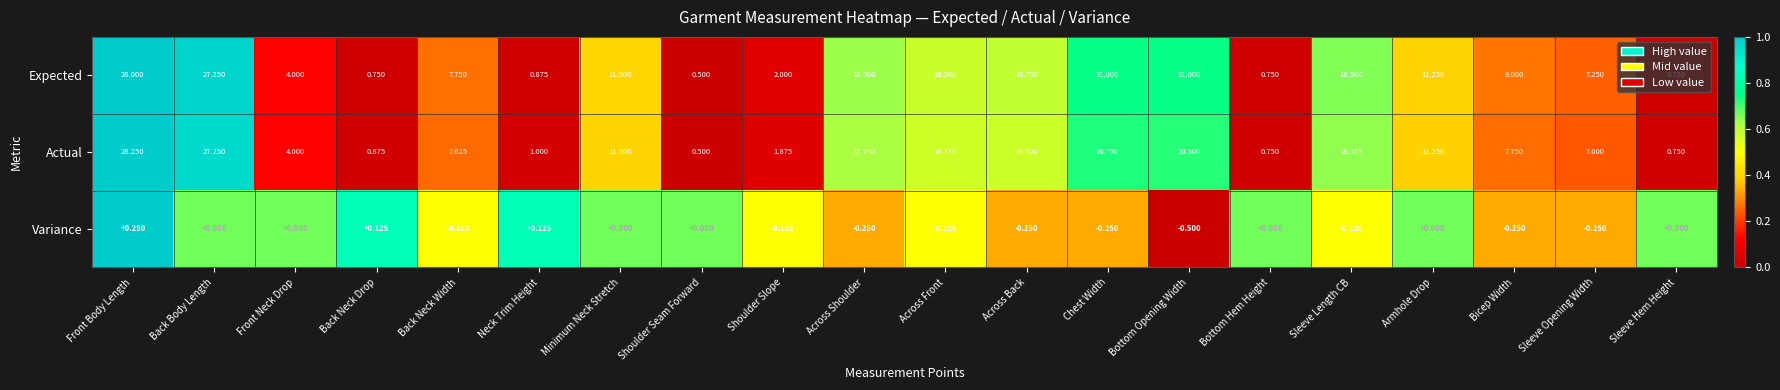

Where does the Variance series first go above 0?

Front Body Length